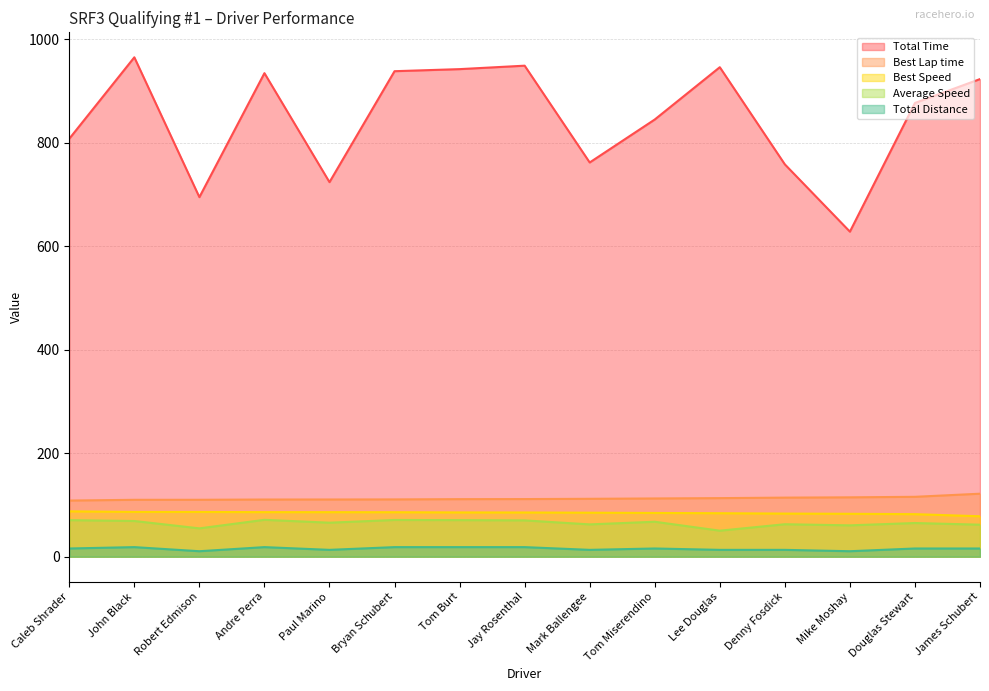

What is the value of the Total Distance point at the 4th from the left?

18.5